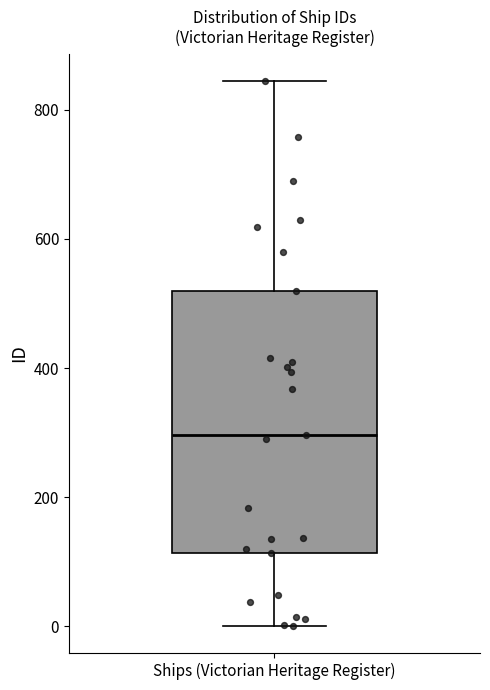

Read this box plot against the y-axis: the position of the median line, the range covered by the box, and the ends of both whiskers. The values are not printed on the chart, so give them approximately, as read against the axis.

median 300, box 120 to 520, whiskers 0 to 840